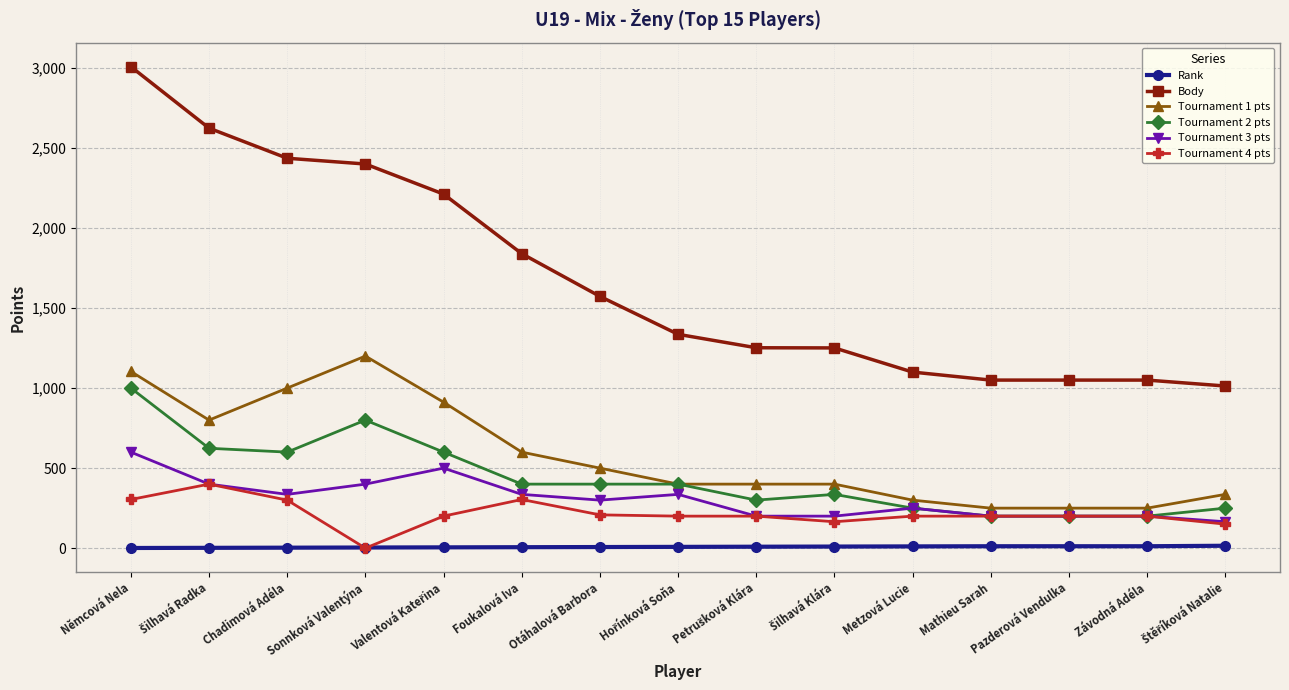

Rank the series by their maximum value, from highest to lowest.

Body, Tournament 1 pts, Tournament 2 pts, Tournament 3 pts, Tournament 4 pts, Rank